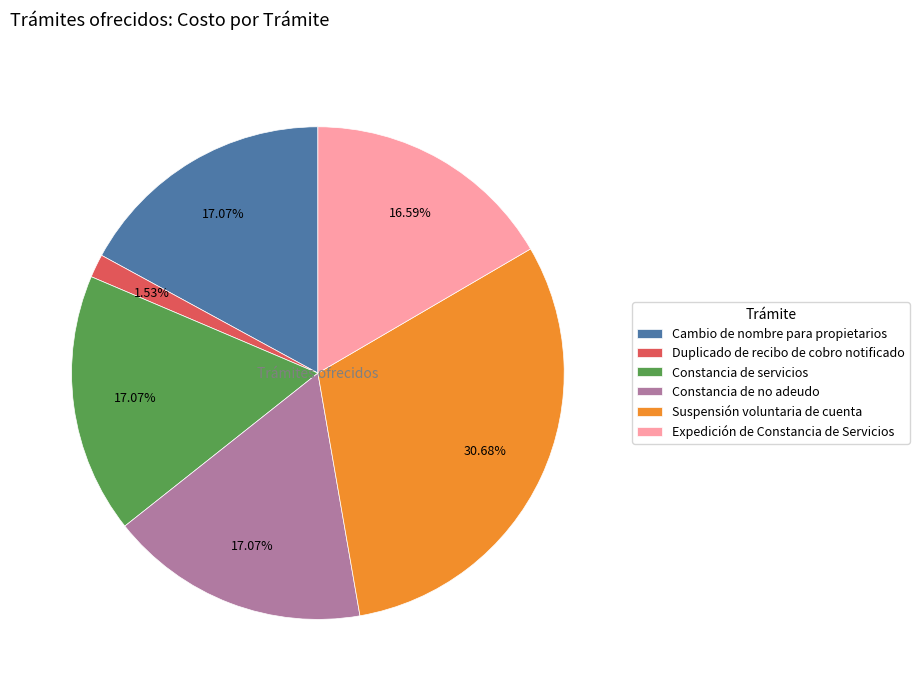

What is the total percentage of Expedición de Constancia de Servicios and Cambio de nombre para propietarios?

33.7%